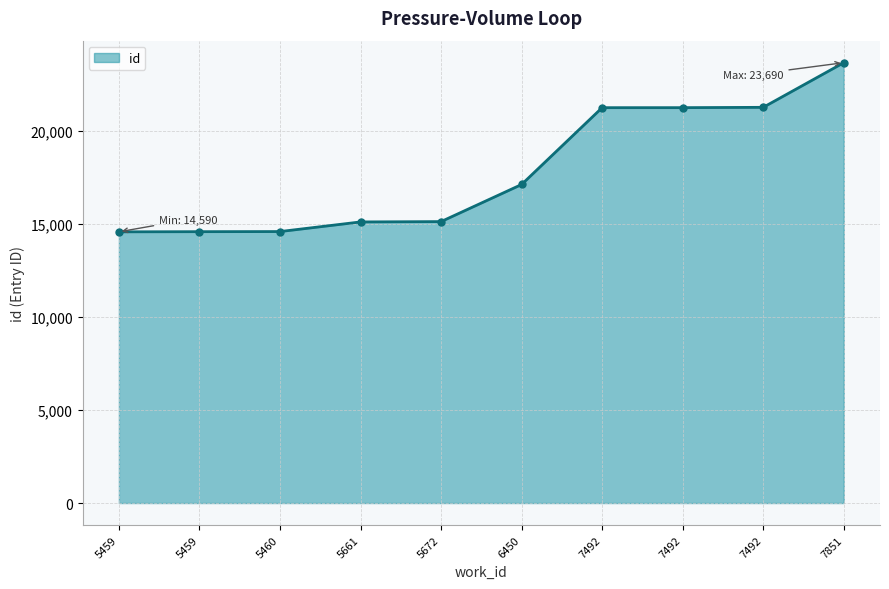

What is the sum of all values?

178714